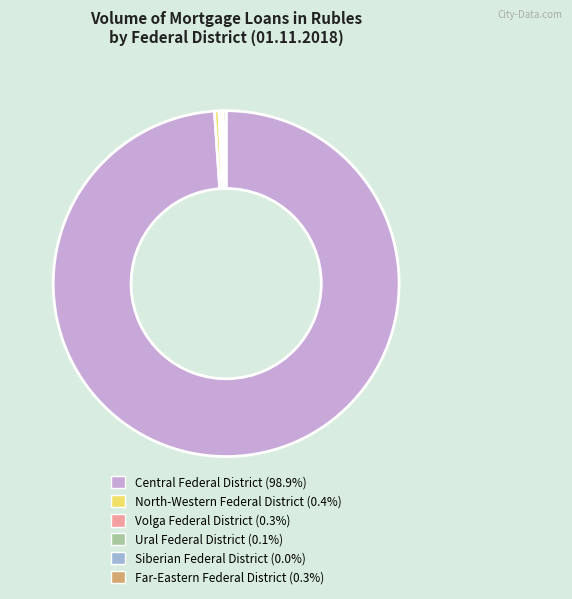

True or false: Far-Eastern Federal District accounts for 0% of the total.

True